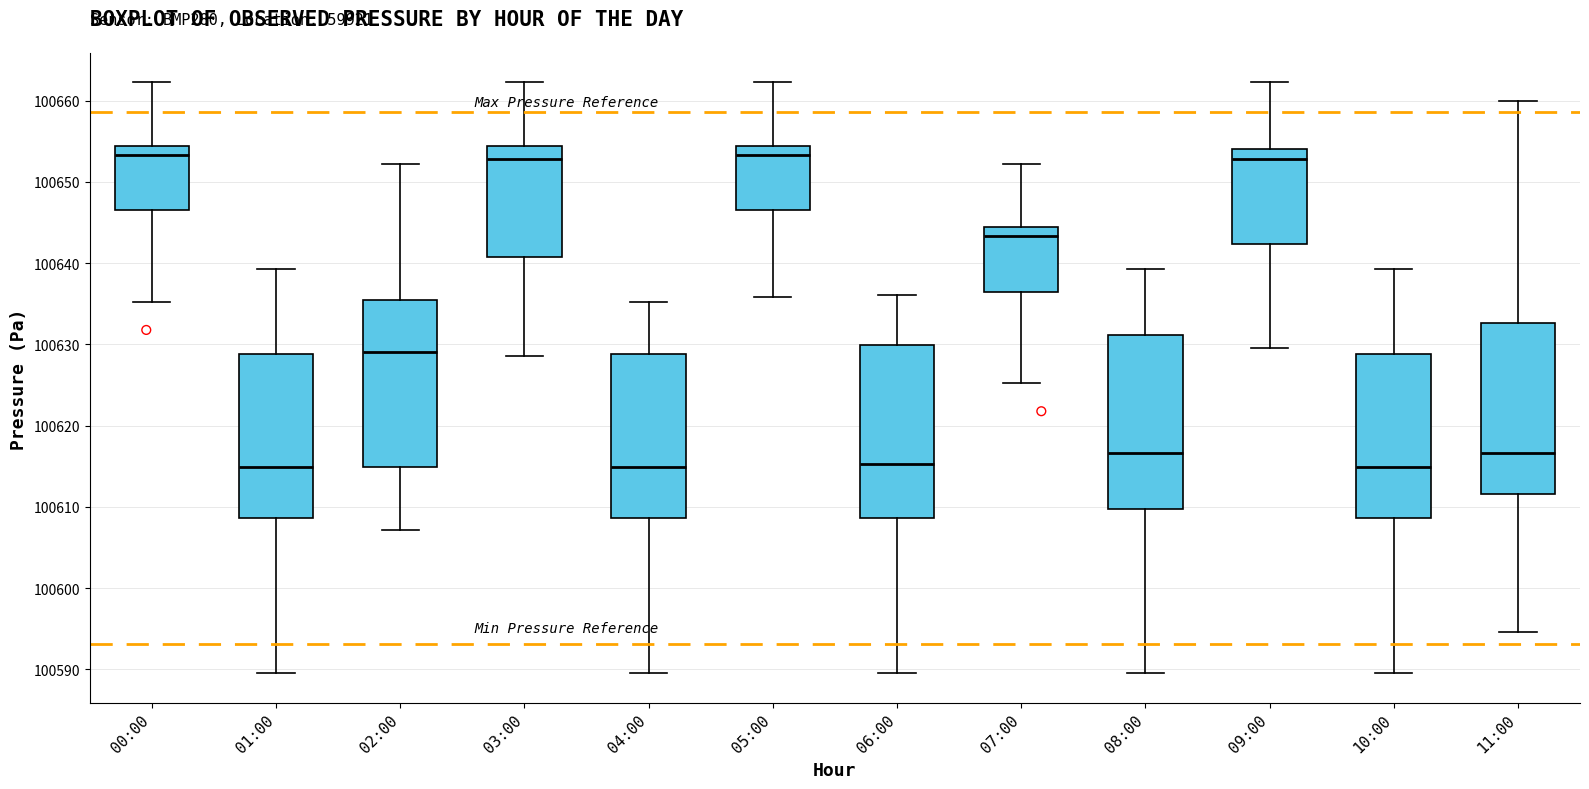

Reading left to right, transcribe this box plot: for each box, give where its median line is, the range the box spans, and where its two whiskers end, as read against the y-axis. The values are not printed on the chart, so give them approximately, as read against the axis.

00:00: median 100653, box 100646 to 100654, whiskers 100635 to 100662
01:00: median 100615, box 100609 to 100629, whiskers 100590 to 100639
02:00: median 100629, box 100615 to 100635, whiskers 100607 to 100652
03:00: median 100653, box 100641 to 100654, whiskers 100629 to 100662
04:00: median 100615, box 100609 to 100629, whiskers 100590 to 100635
05:00: median 100653, box 100646 to 100654, whiskers 100636 to 100662
06:00: median 100615, box 100609 to 100630, whiskers 100590 to 100636
07:00: median 100643, box 100636 to 100644, whiskers 100625 to 100652
08:00: median 100617, box 100610 to 100631, whiskers 100590 to 100639
09:00: median 100653, box 100642 to 100654, whiskers 100630 to 100662
10:00: median 100615, box 100609 to 100629, whiskers 100590 to 100639
11:00: median 100617, box 100612 to 100633, whiskers 100595 to 100660